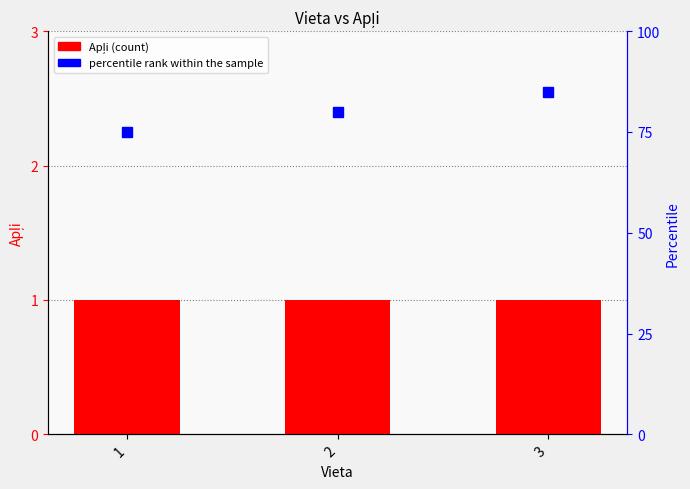

Which has a higher value, 3 or 2?

3